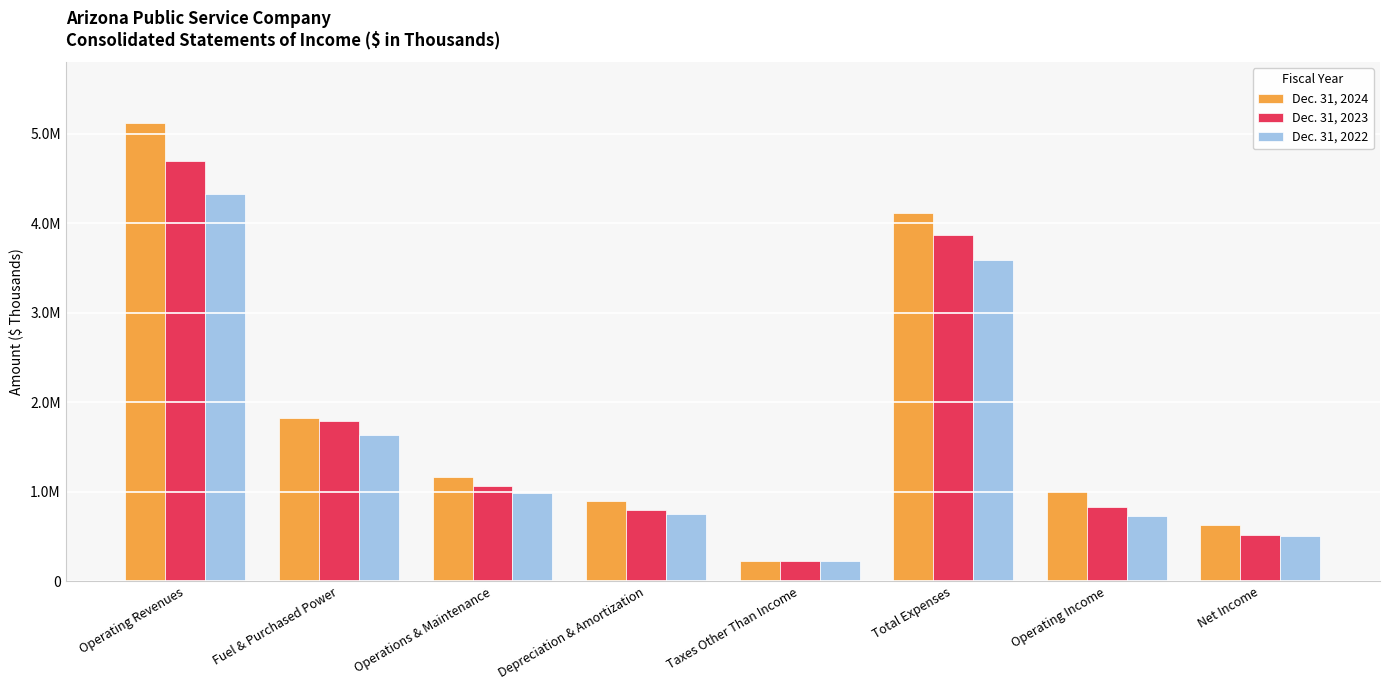

The value of Dec. 31, 2022 at Depreciation & Amortization is 753195. True or false?

True